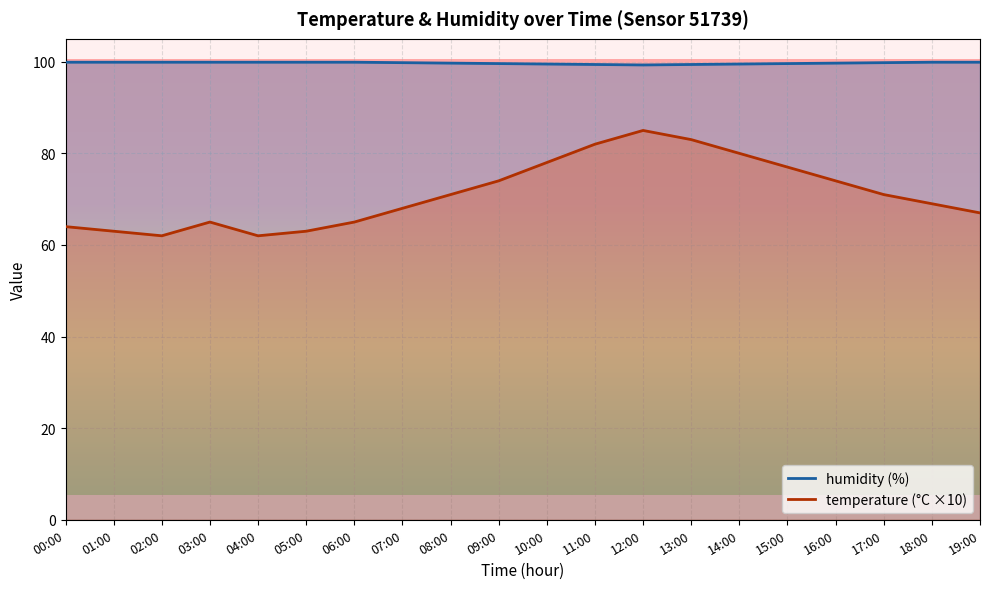

The temperature series shows 30.6 at 17:00. True or false?

False